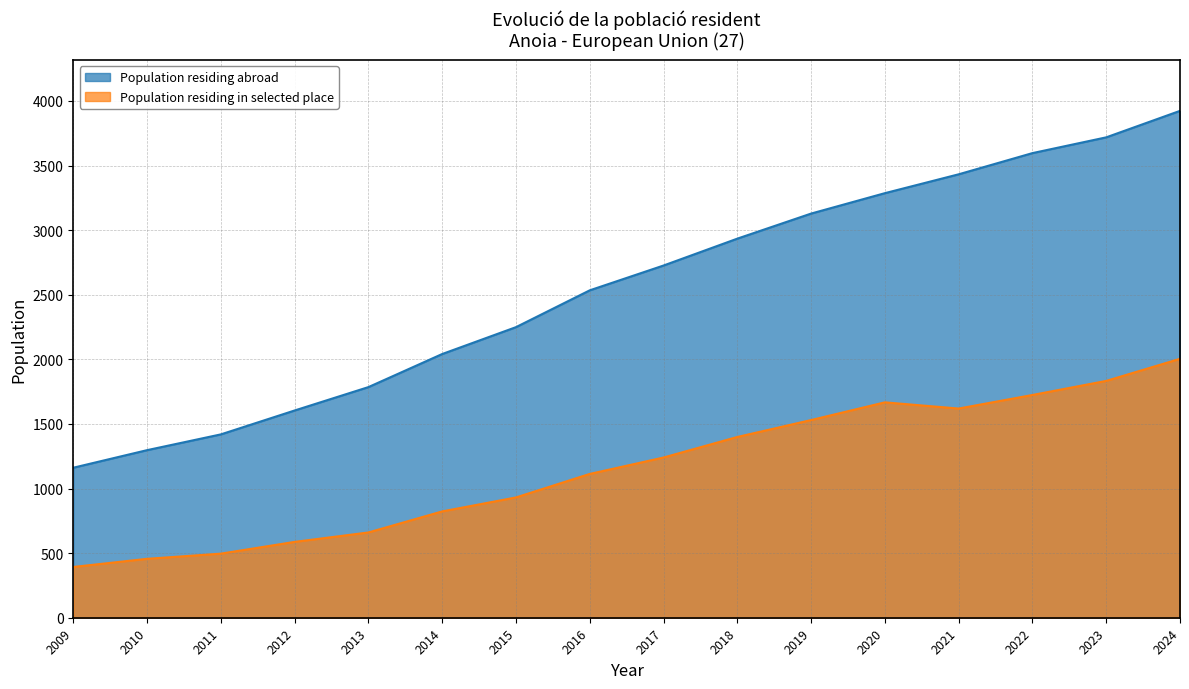

Is the value of Population residing in selected place at 2011 greater than the value of Population residing abroad at 2015?

No